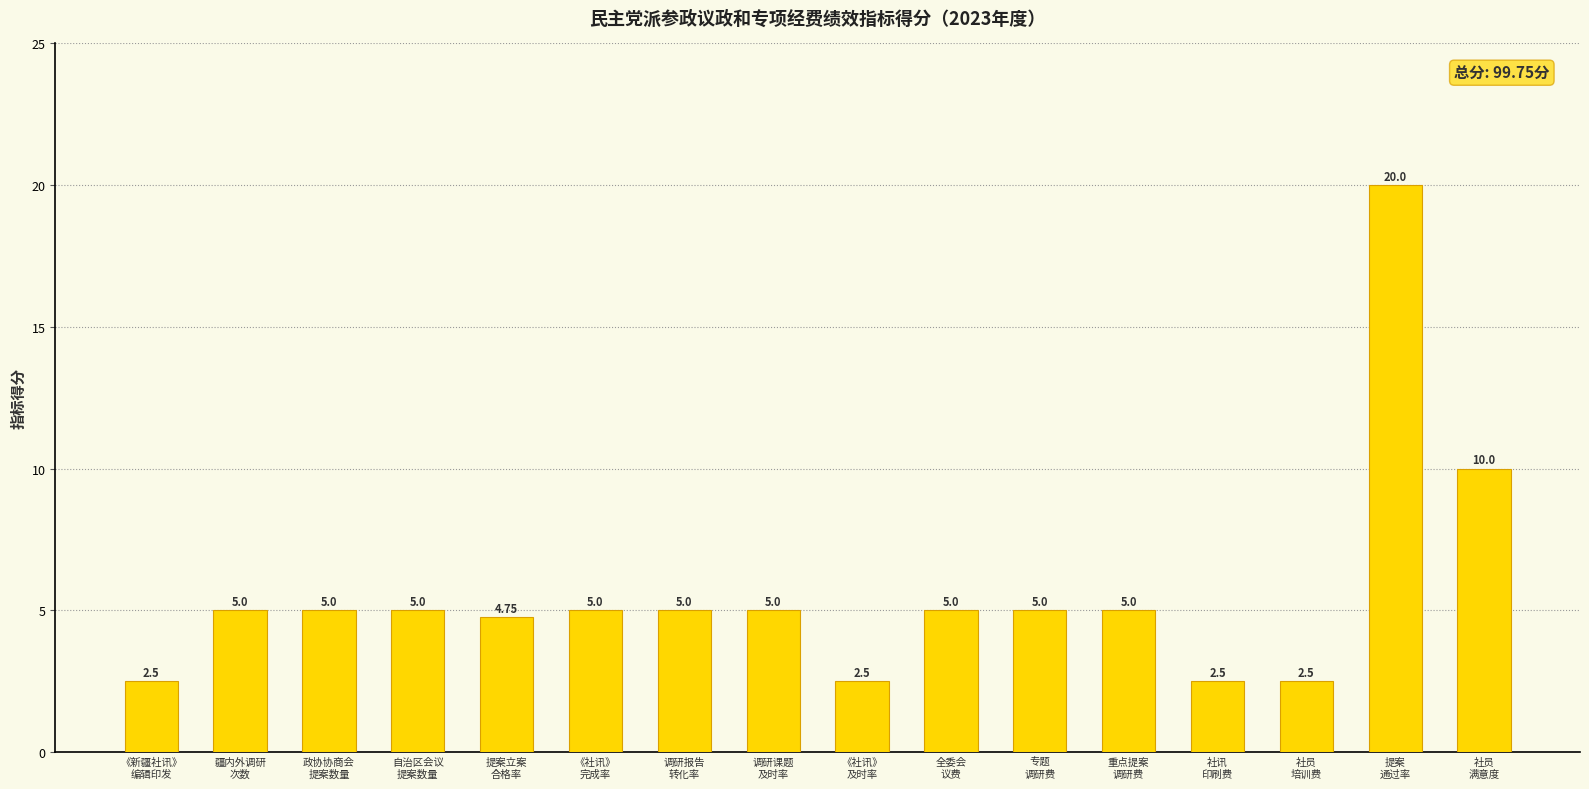

What is the difference between the second highest and minimum values?

7.5